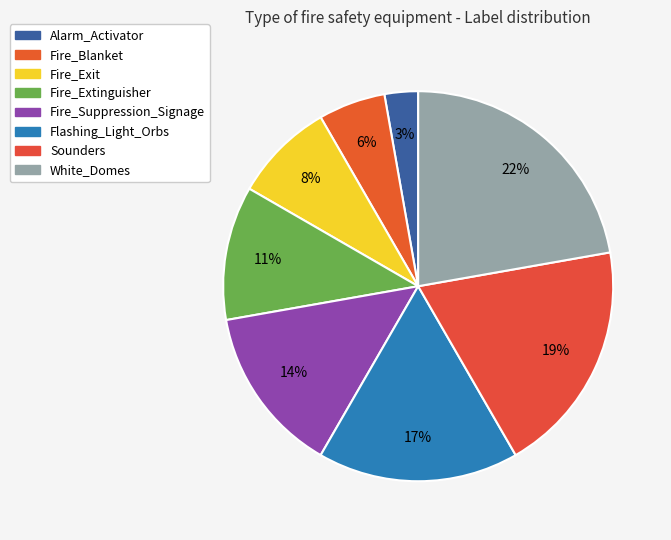

Is there any slice that represents more than half of the pie?

No